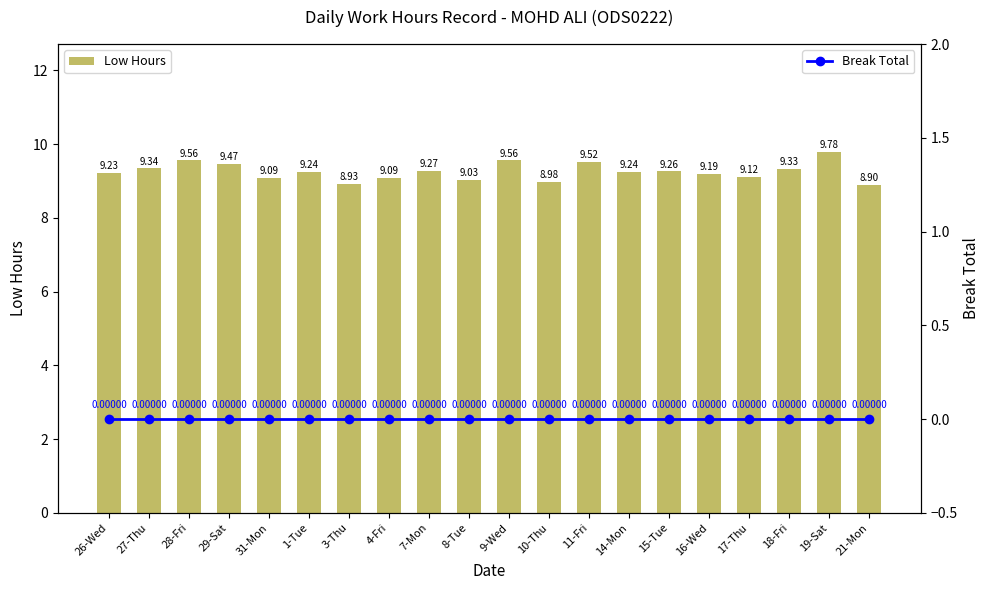

Reading right to left, list all the values displayed in this chart.

Low Hours: 8.9	9.8	9.3	9.1	9.2	9.3	9.2	9.5	9.0	9.6	9.0	9.3	9.1	8.9	9.2	9.1	9.5	9.6	9.3	9.2
Break Total: 0.0	0.0	0.0	0.0	0.0	0.0	0.0	0.0	0.0	0.0	0.0	0.0	0.0	0.0	0.0	0.0	0.0	0.0	0.0	0.0